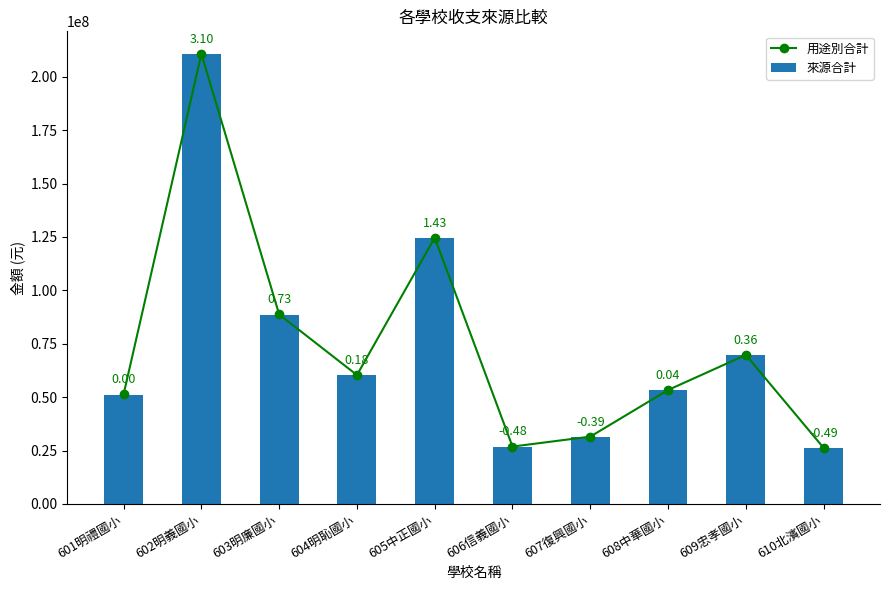

What is the value of the 來源合計 bar at the 5th from the left?

124415000